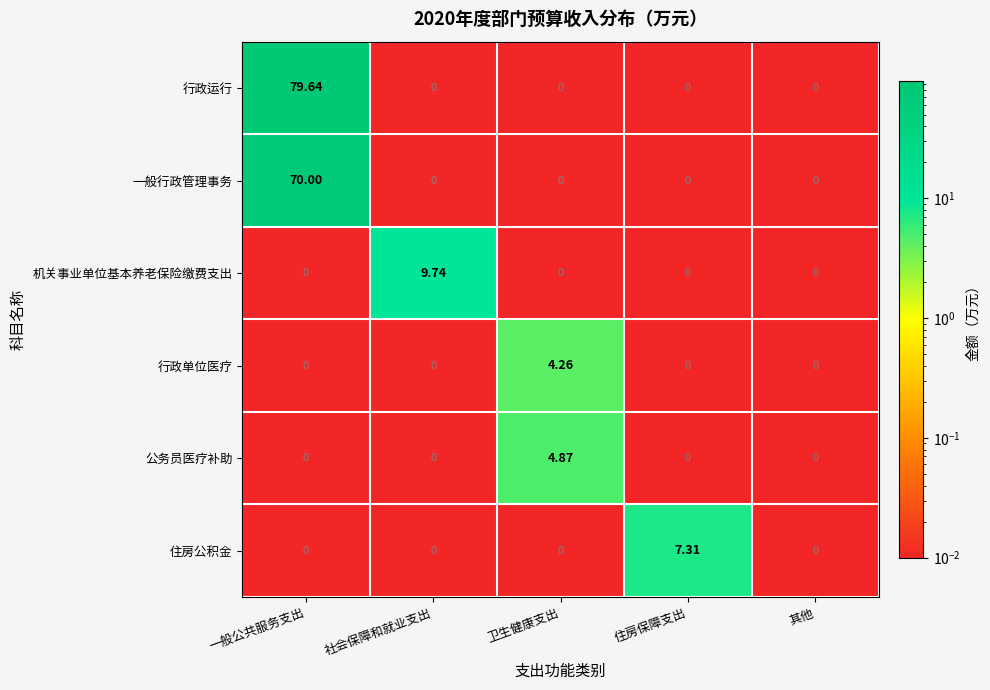

At which label does 行政单位医疗 reach its peak?

卫生健康支出